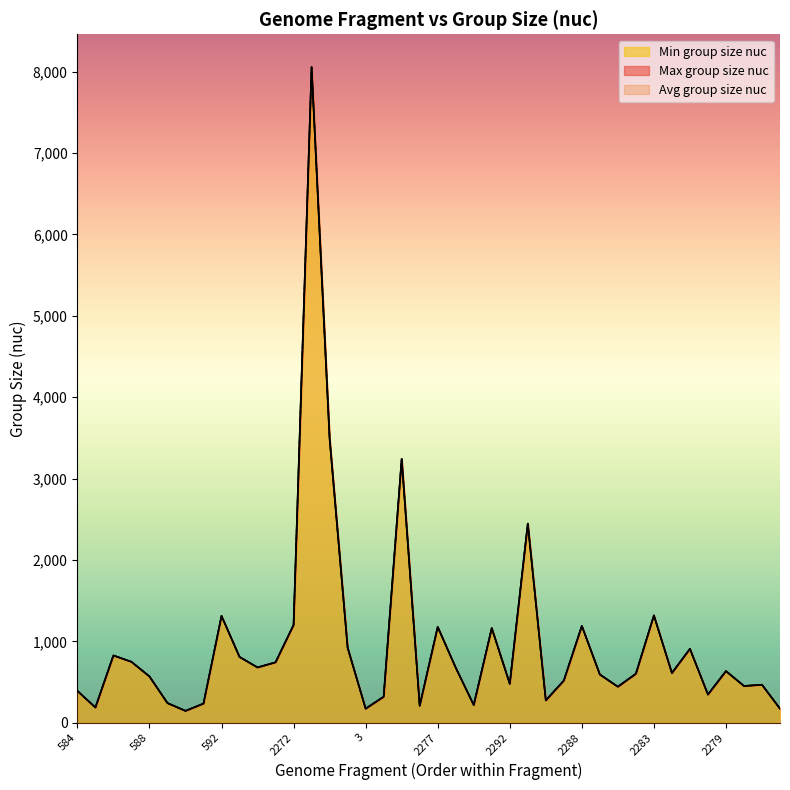

What is the value of the Min group size nuc point at the 10th from the left?

809